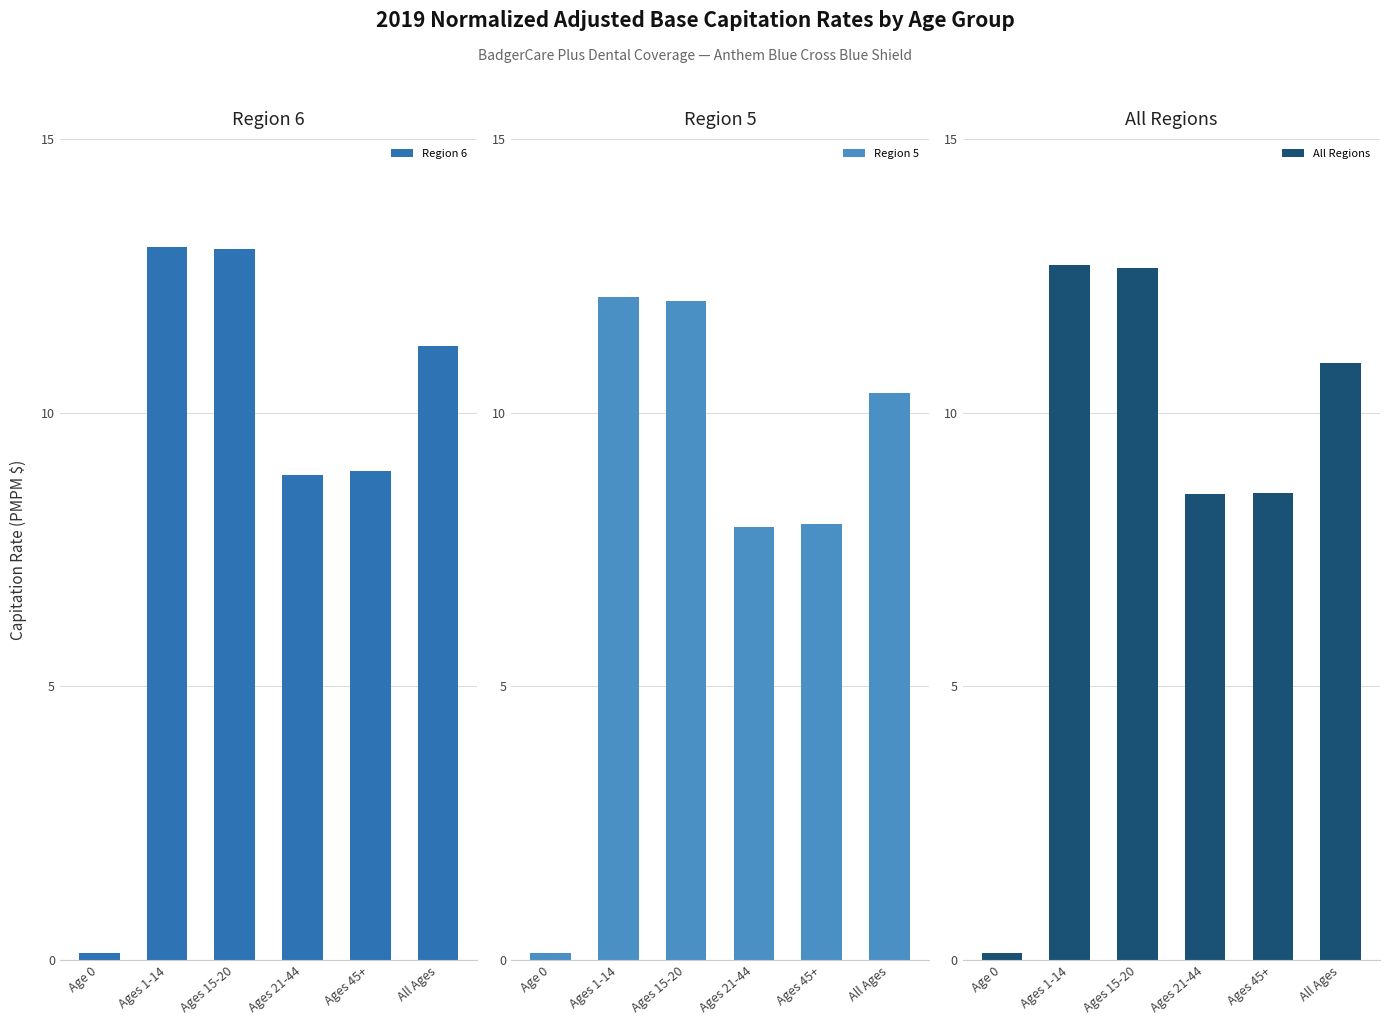

The value of Region 6 at Ages 21-44 is 2.4. True or false?

False